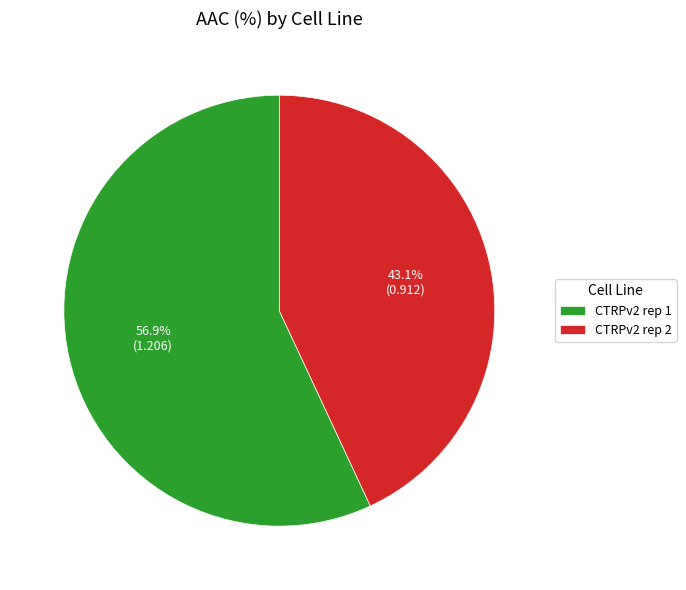

What is the smallest slice in the pie chart?

CTRPv2 rep 2